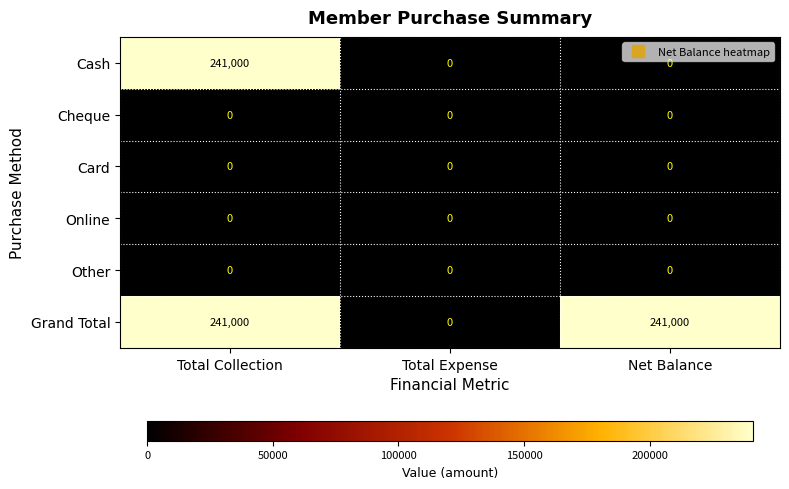

Reading left to right, what are all the values shown in this chart?

Cash: 241000	0	0
Cheque: 0	0	0
Card: 0	0	0
Online: 0	0	0
Other: 0	0	0
Grand Total: 241000	0	241000